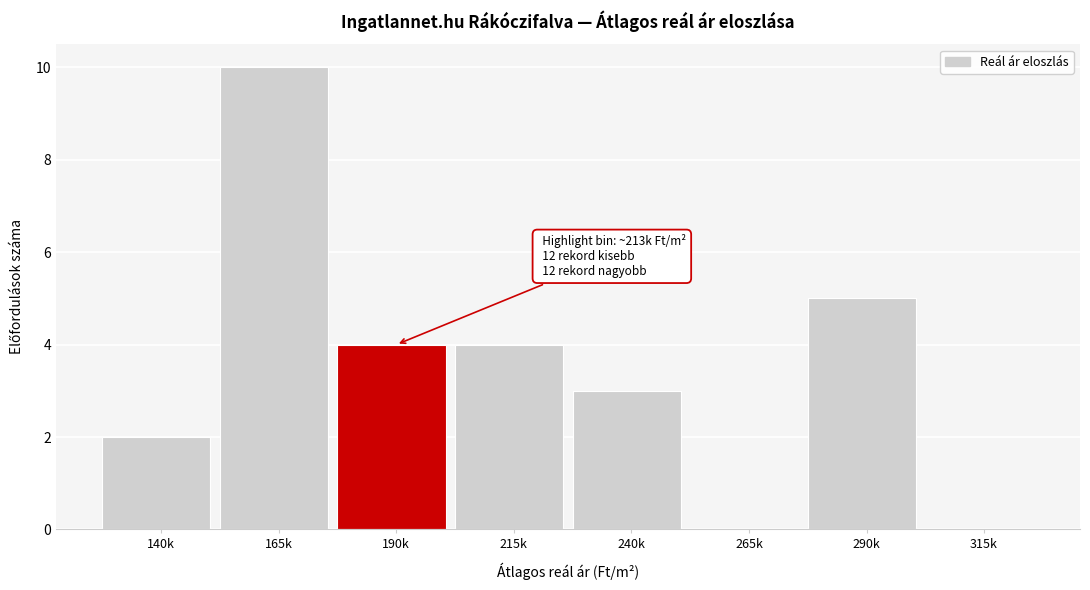

Reading left to right, extract all data points from this chart.

140k=2	165k=10	190k=4	215k=4	240k=3	265k=0	290k=5	315k=0